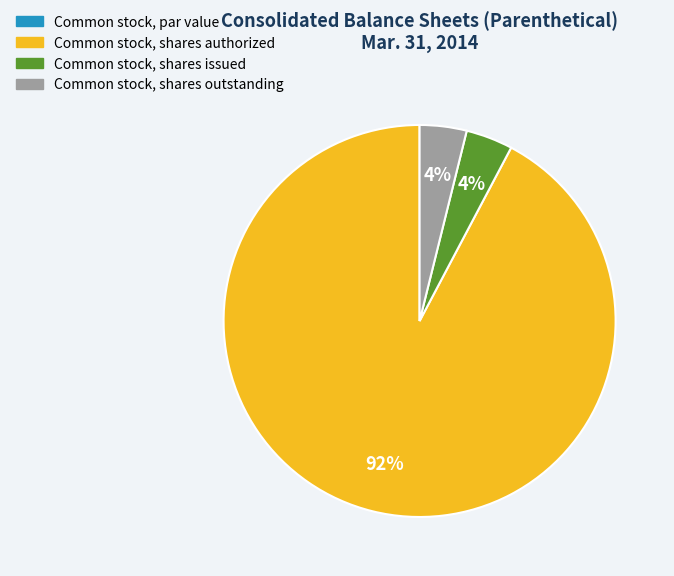

What is the ratio of the value at Common stock, shares outstanding to the value at Common stock, shares issued?

1.0